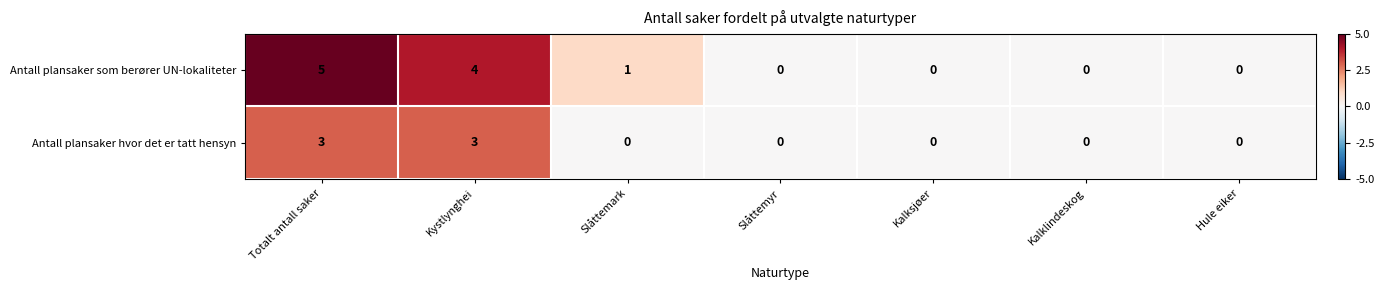

The Antall plansaker som berører UN-lokaliteter series shows 1 at Slåttemark. True or false?

True